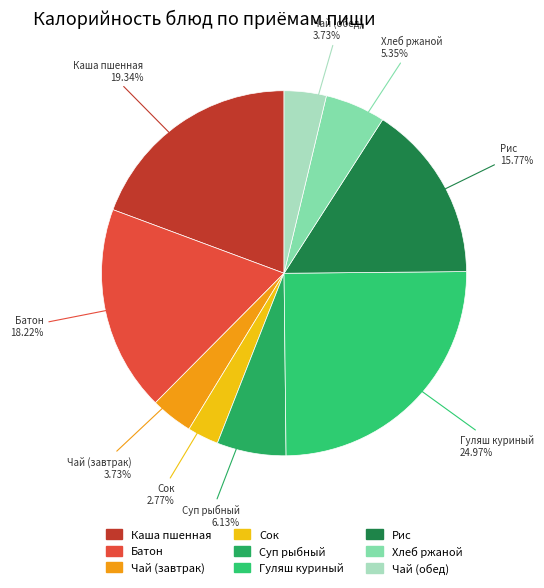

What is the smallest slice in the pie chart?

Сок